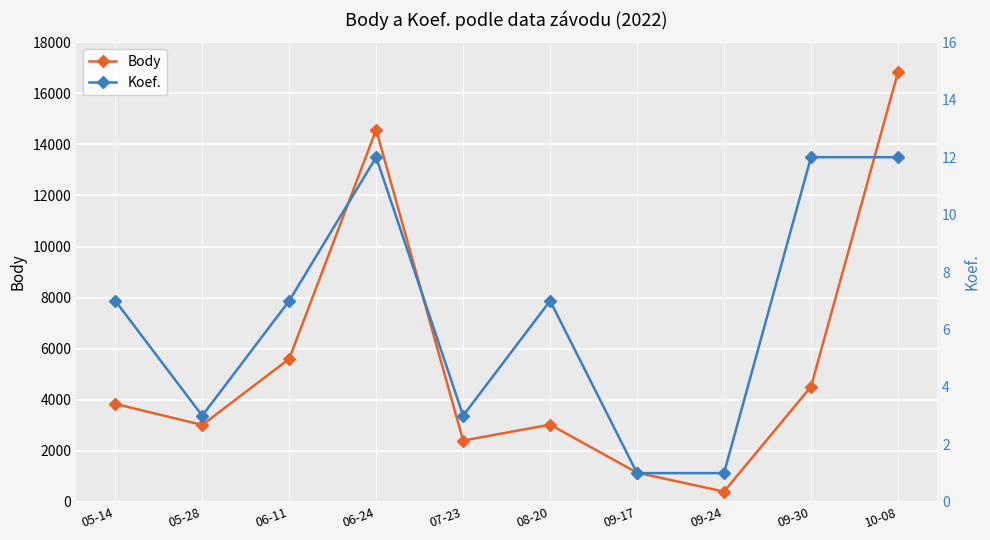

The Koef. series shows 0 at 09-24. True or false?

False